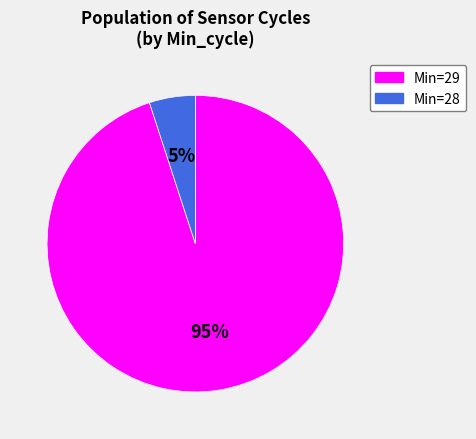

Is there a majority slice in this chart?

Yes